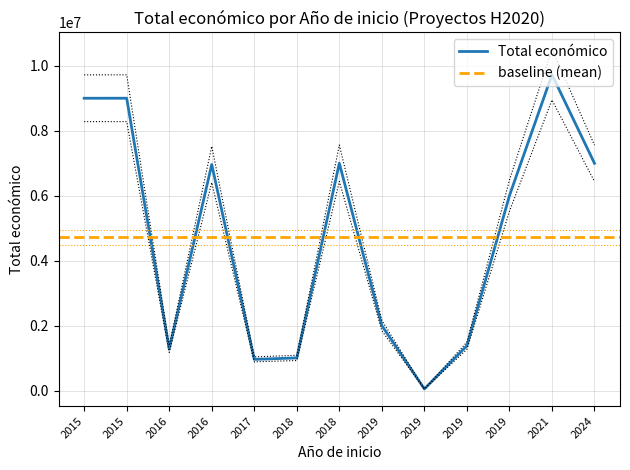

Where is Total económico lower nearest to the value 4887381?

2019